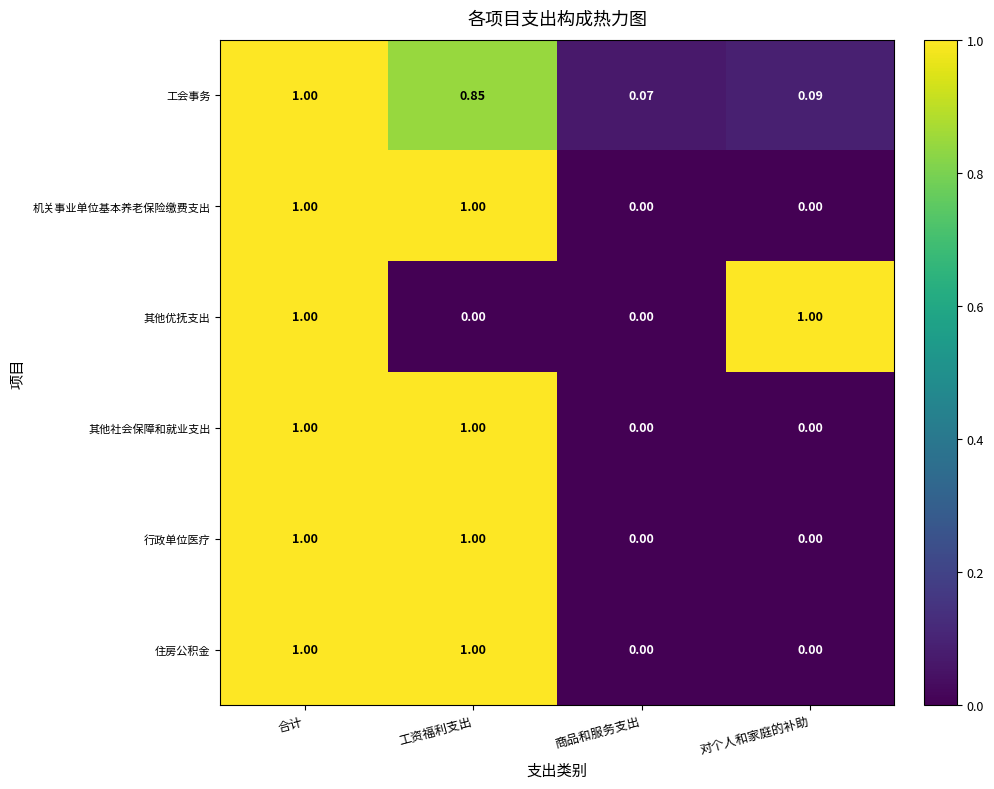

Is the value of 工会事务 at 商品和服务支出 greater than the value of 其他优抚支出 at 商品和服务支出?

Yes